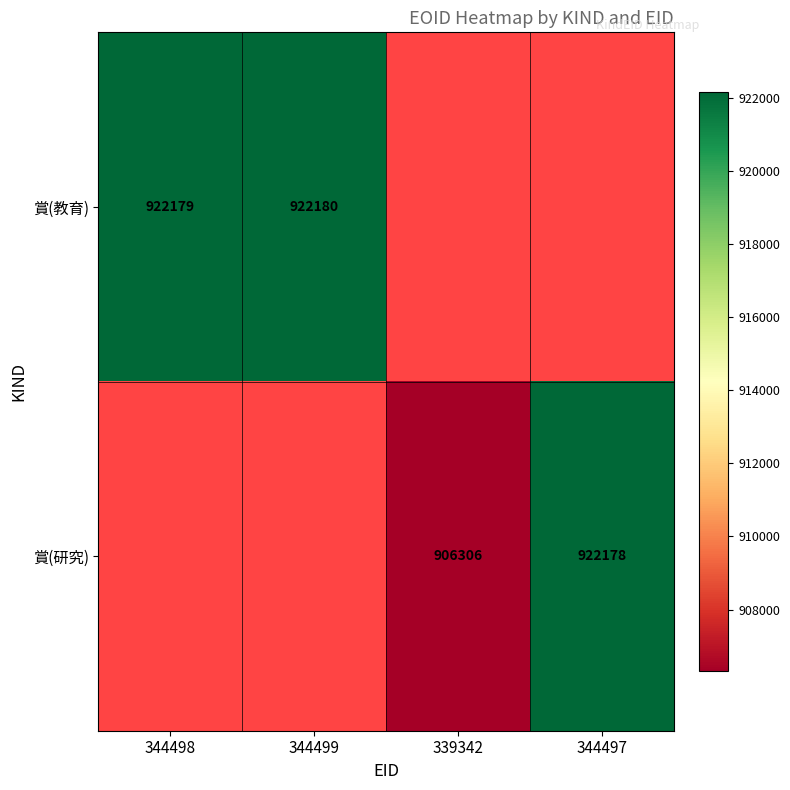

The value of 賞(教育) at 344498 is 922179. True or false?

True